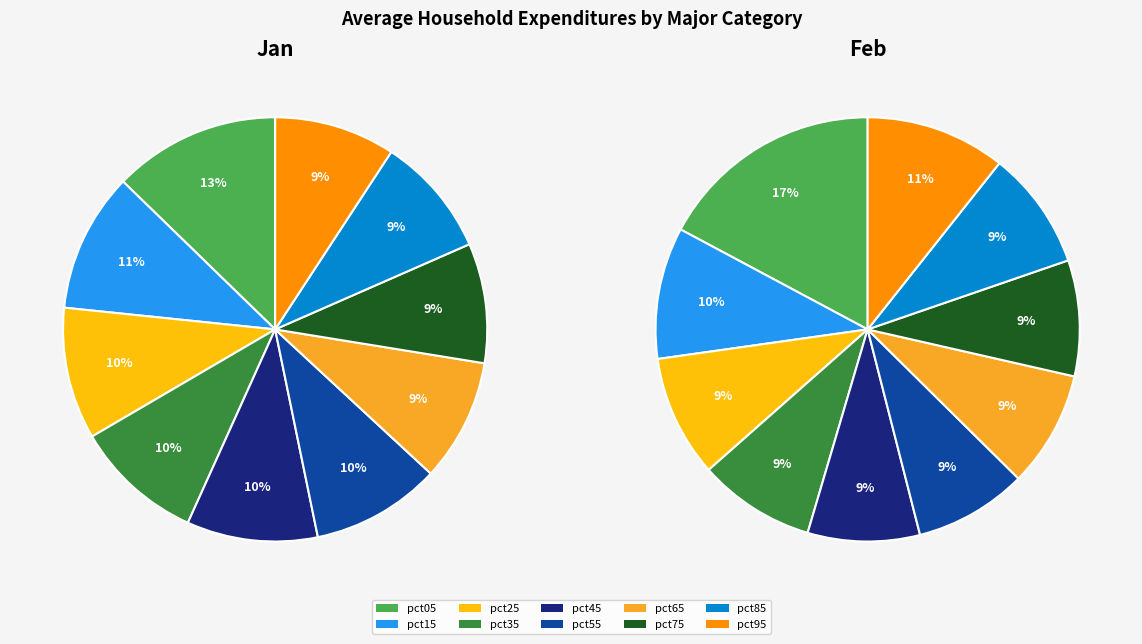

Combined, what portion of the pie is values_jan and 2?

22.8%